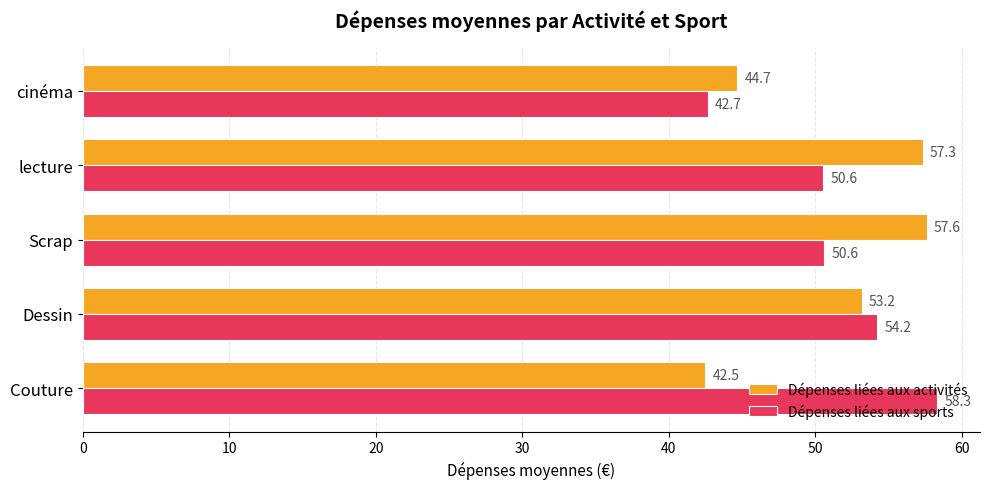

What is the greatest value displayed?

58.3